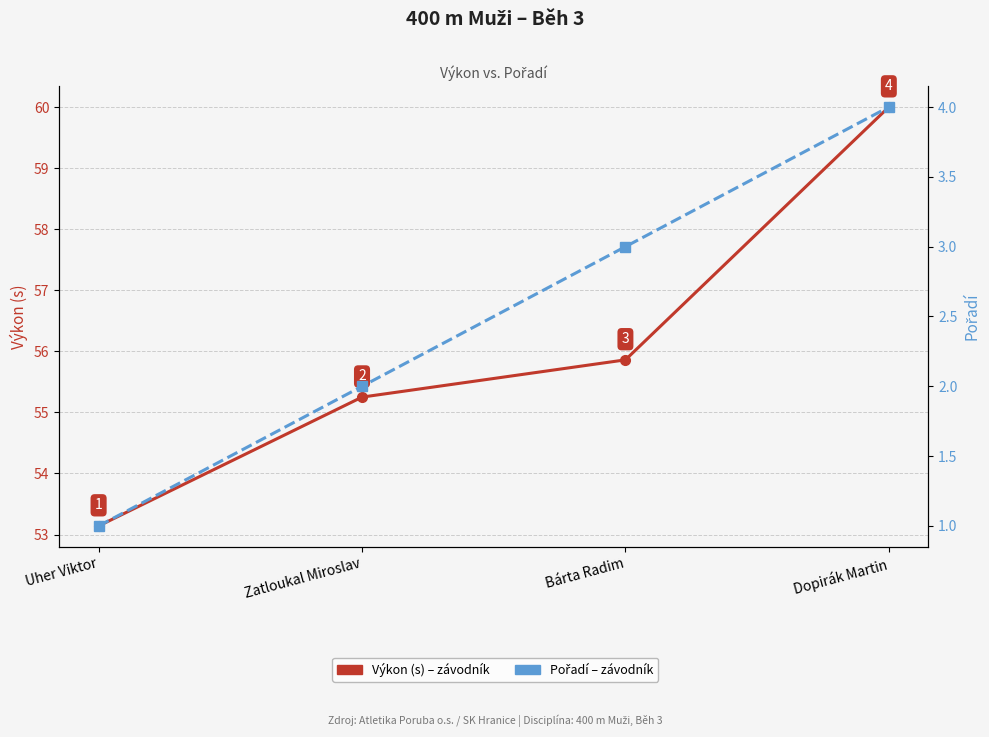

Which series has the largest total across all categories?

Výkon (s)